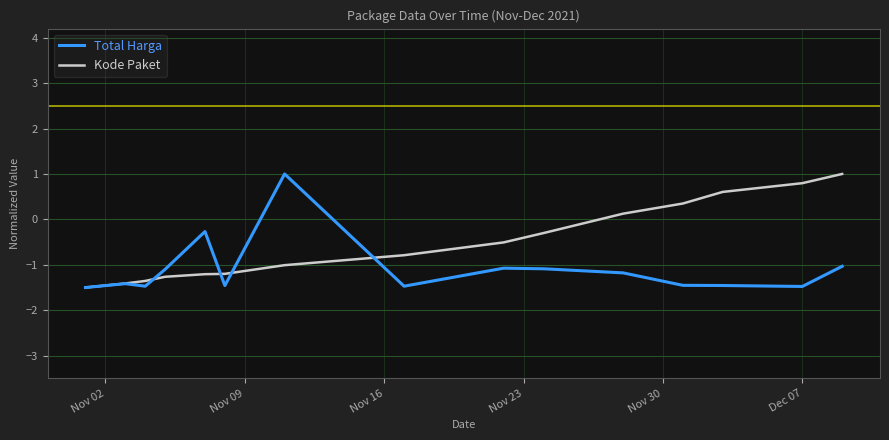

What is the maximum value for Total Harga?

1.0